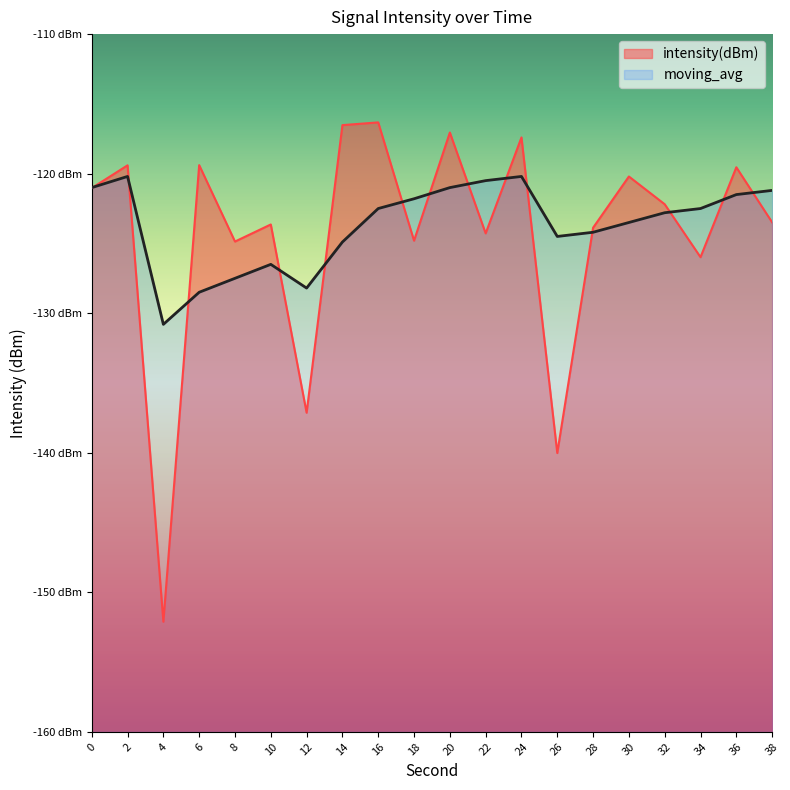

Between 30 and 16, which is larger?

16